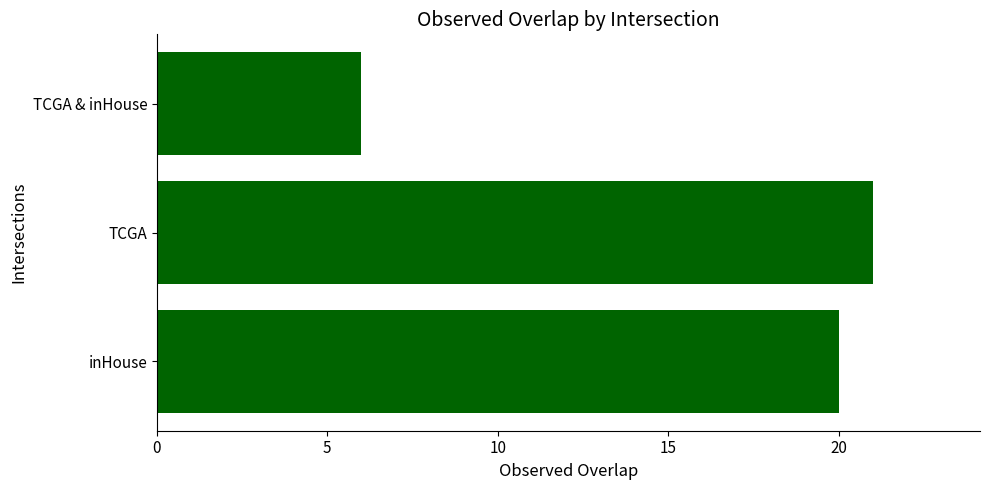

What is the average value?

16